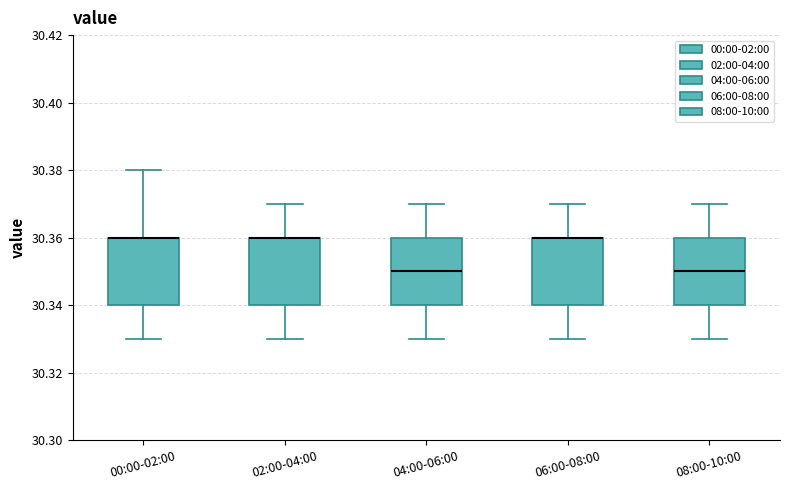

Reading left to right, transcribe this box plot: for each box, give where its median line is, the range the box spans, and where its two whiskers end, as read against the y-axis. The values are not printed on the chart, so give them approximately, as read against the axis.

00:00-02:00: median 30.36 (drawn on the box's upper edge), box 30.34 to 30.36, whiskers 30.33 to 30.38
02:00-04:00: median 30.36 (drawn on the box's upper edge), box 30.34 to 30.36, whiskers 30.33 to 30.37
04:00-06:00: median 30.35, box 30.34 to 30.36, whiskers 30.33 to 30.37
06:00-08:00: median 30.36 (drawn on the box's upper edge), box 30.34 to 30.36, whiskers 30.33 to 30.37
08:00-10:00: median 30.35, box 30.34 to 30.36, whiskers 30.33 to 30.37